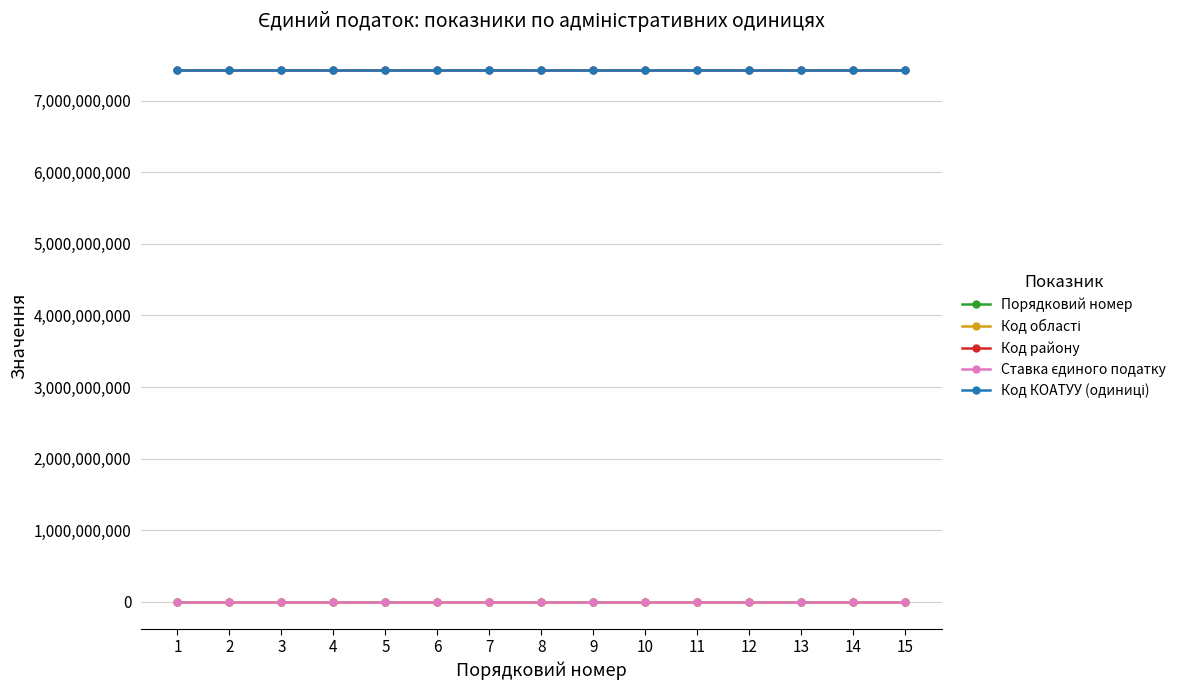

The value of Код району at 7 is 2294784111. True or false?

False